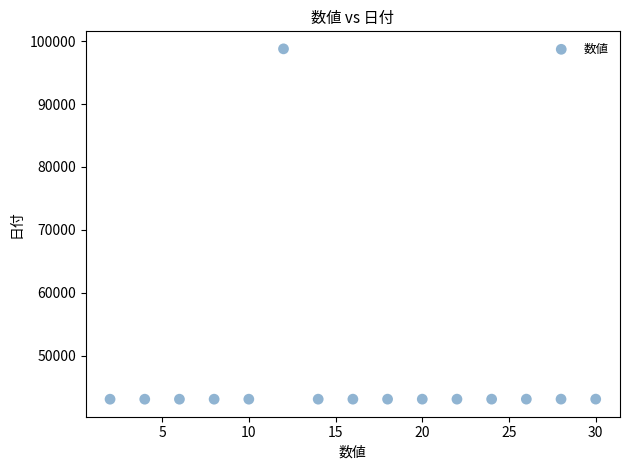

What is the range of X values (max minus min)?

28